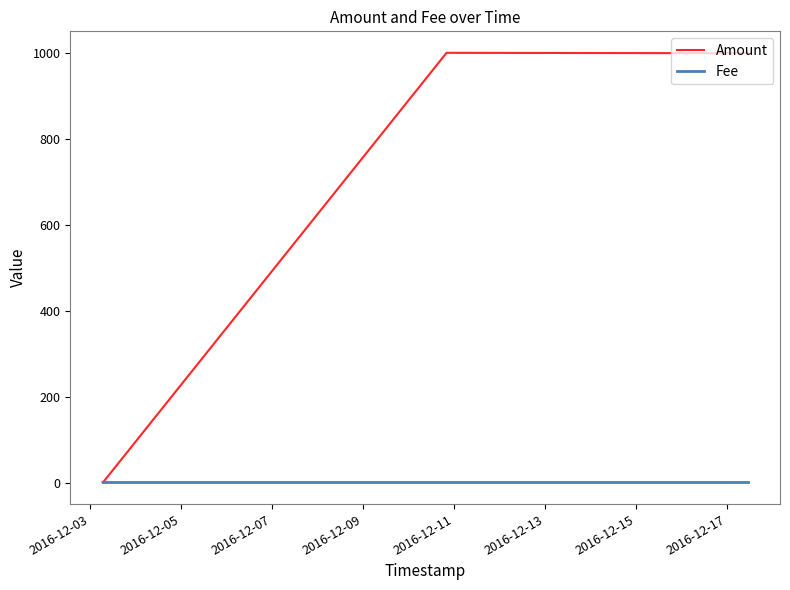

At how many categories does at least one series exceed 101?

2